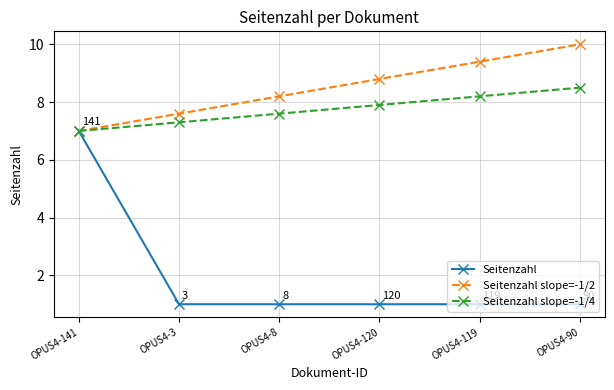

Is the value of Seitenzahl slope=-1/4 at OPUS4-90 greater than the value of Seitenzahl slope=-1/2 at OPUS4-119?

No